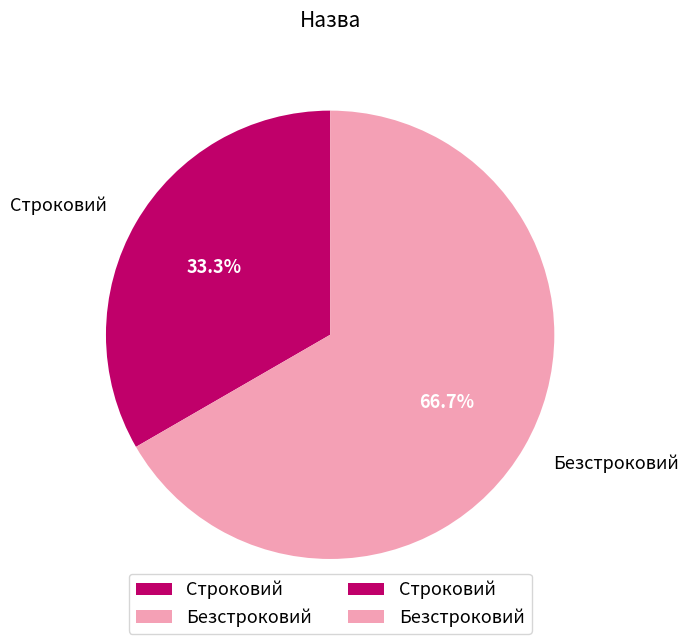

Count the number of slices in the pie.

2